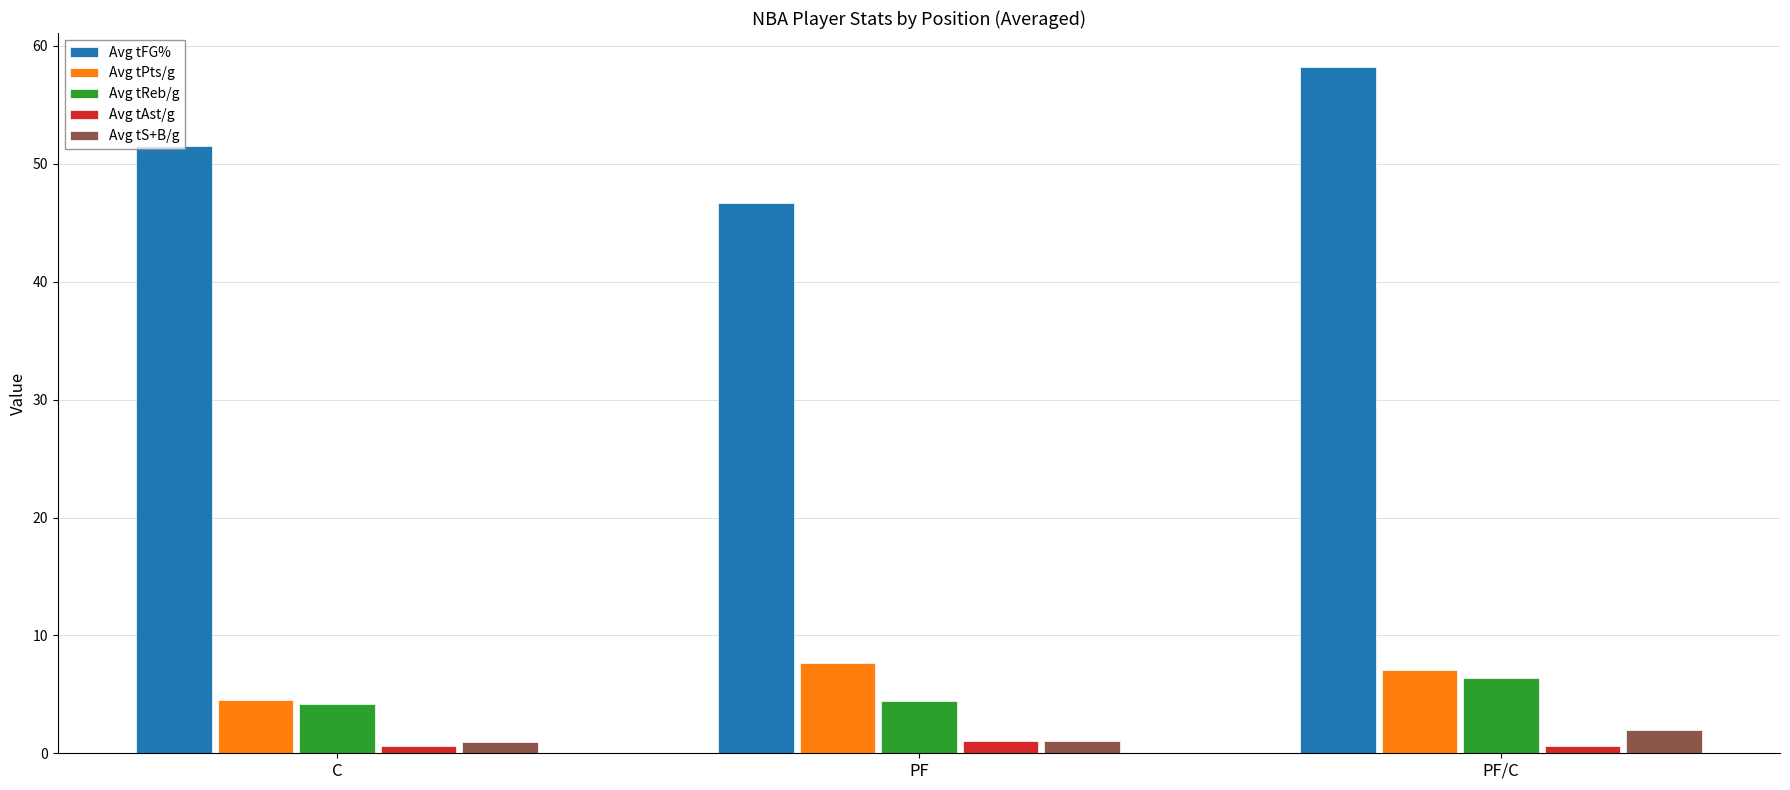

What is the sum of the Avg tPts/g values at PF/C and C?

11.6